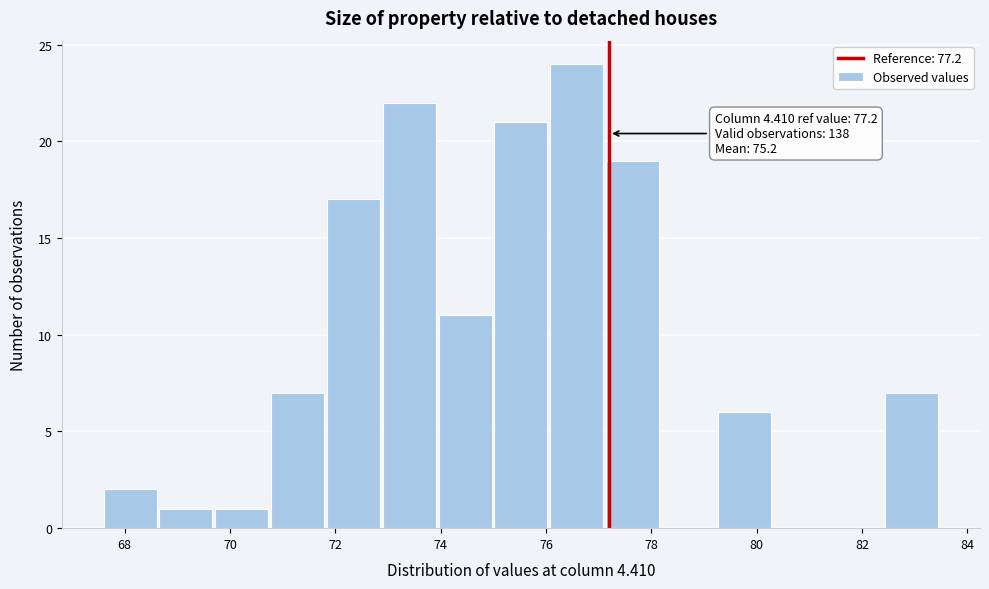

Over which range of the x-axis is the bar tallest?

76.08 to 77.14